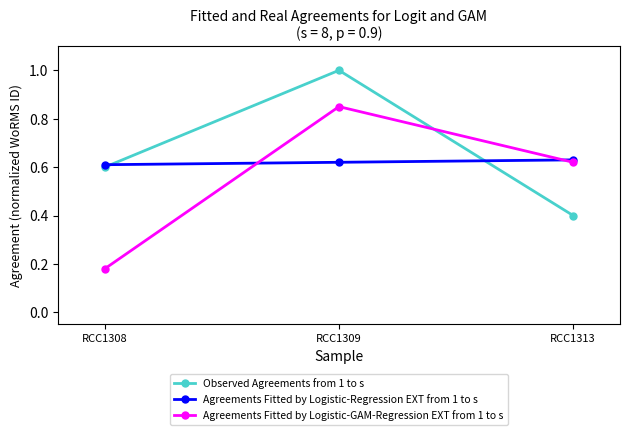

The value of Observed Agreements from 1 to s at RCC1309 is 1.0. True or false?

True